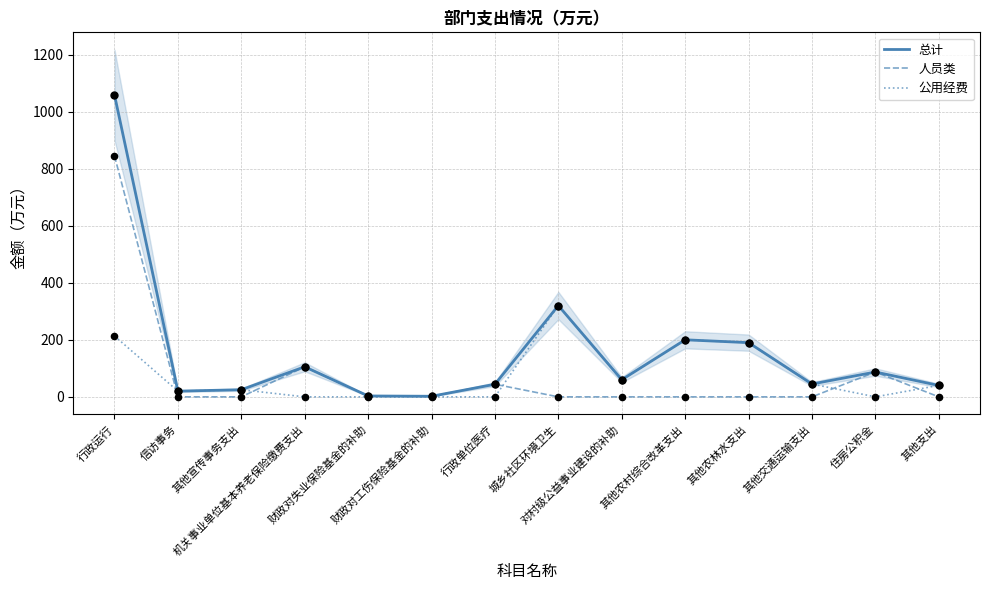

What is the total value across all series at 财政对工伤保险基金的补助?

4.0